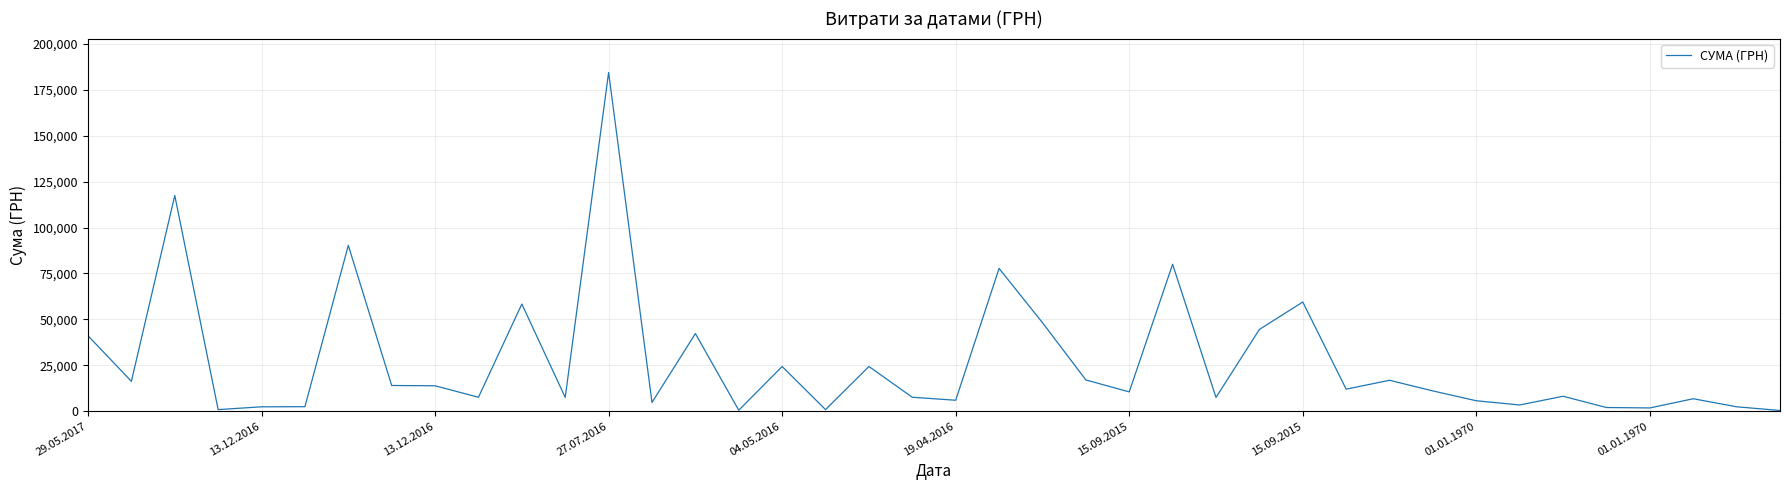

What is the greatest value displayed?

184432.0